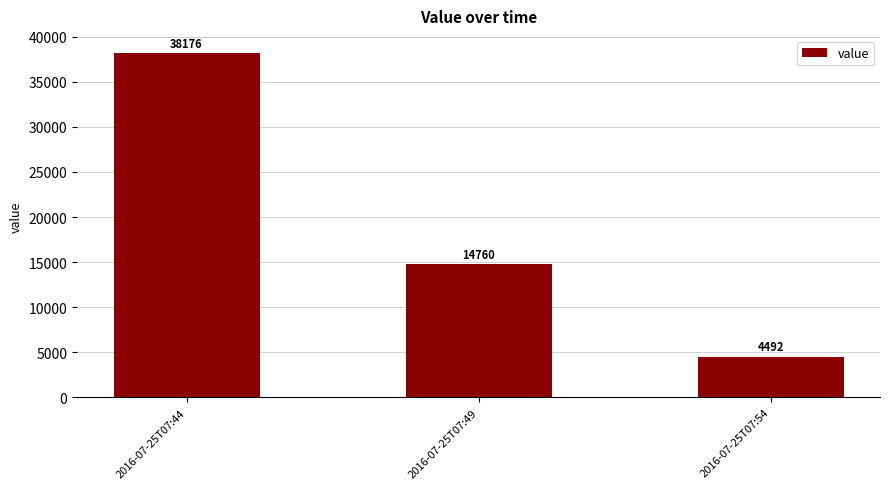

Rank the categories by value from lowest to highest.

2016-07-25T07:54, 2016-07-25T07:49, 2016-07-25T07:44